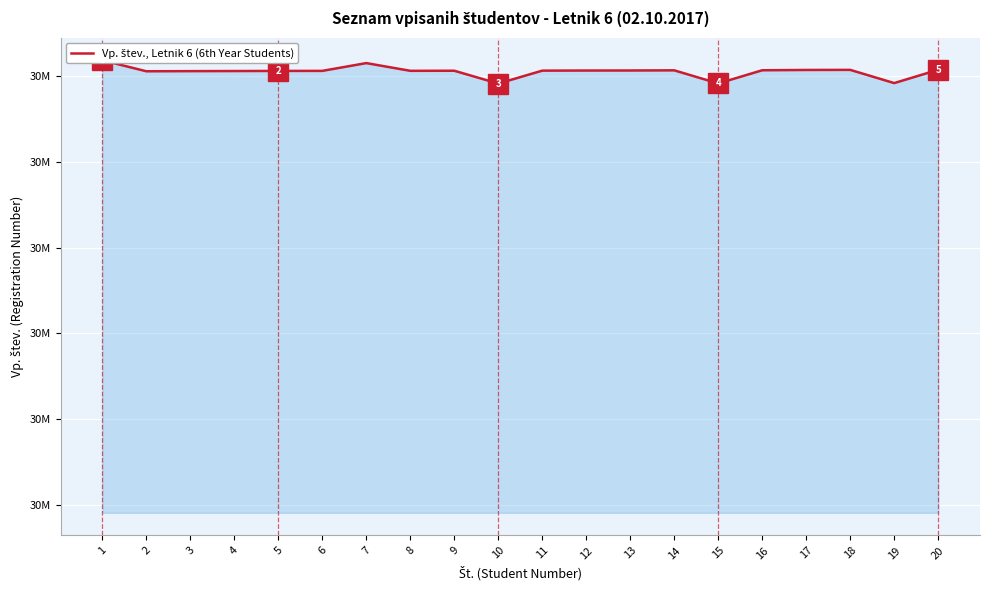

At which label is the value closest to 30810460?

2